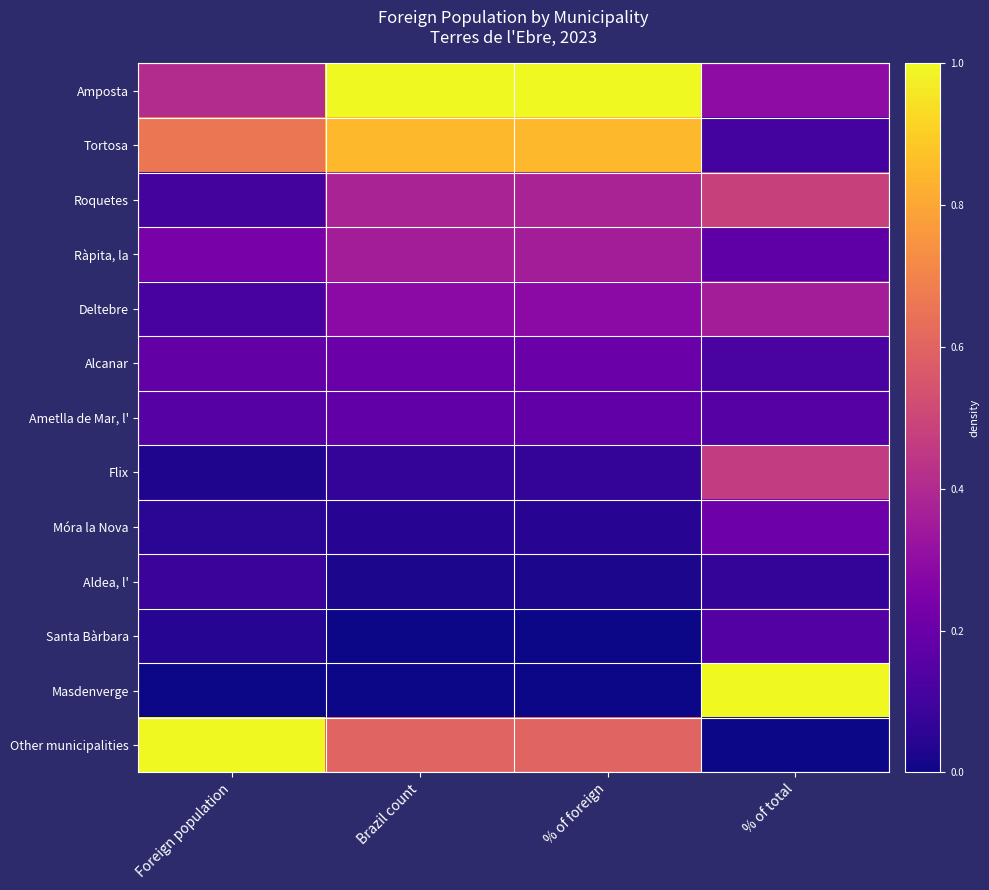

Which series has the largest total across all categories?

Amposta